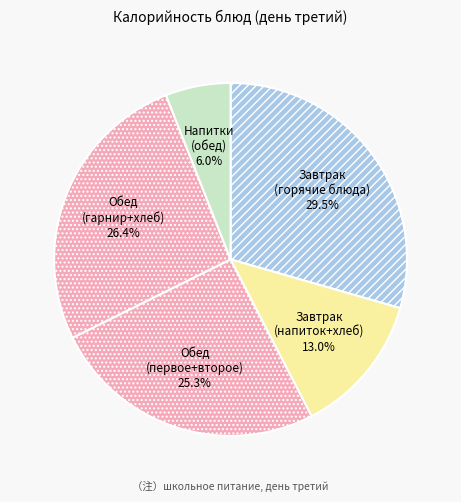

Does Обед (гарнир+хлеб) account for over 50% of the chart?

No